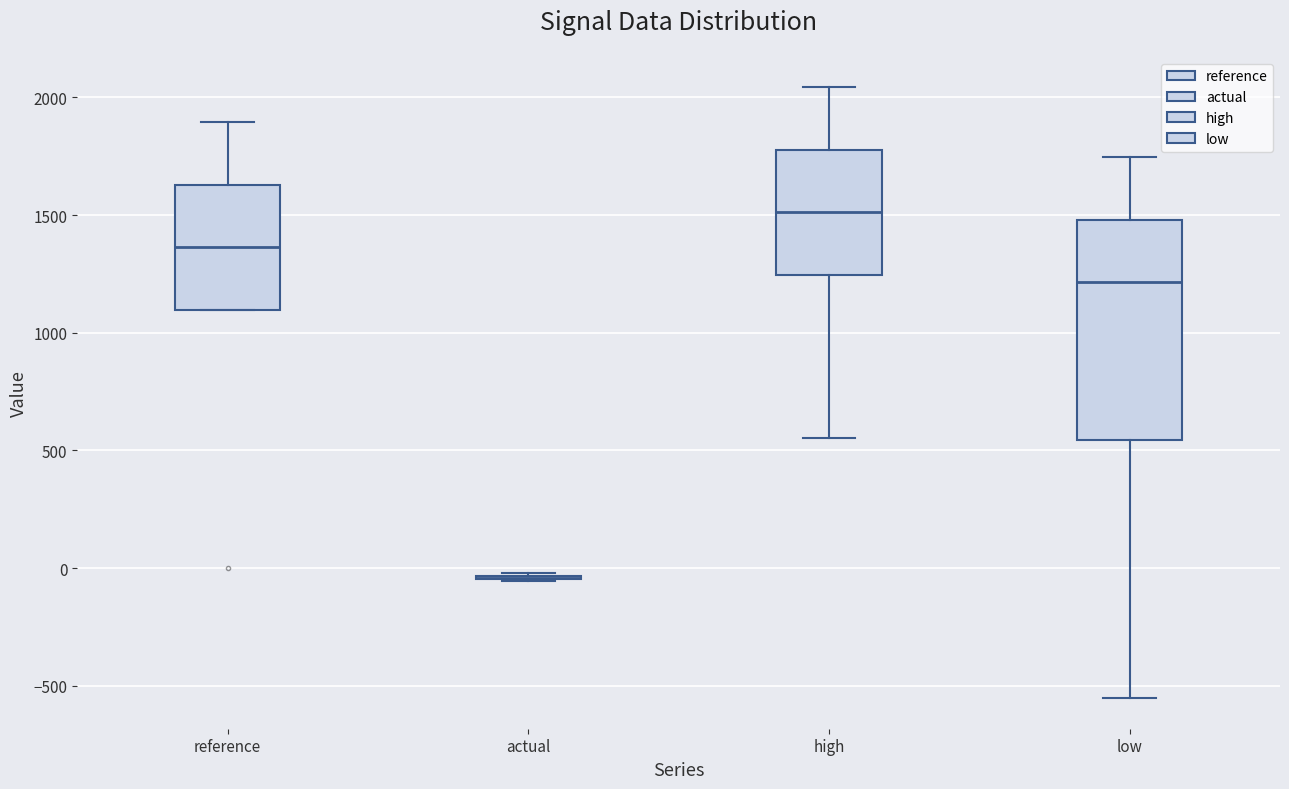

Where does the upper whisker of the box for reference end on the y-axis? The values are not printed on the chart, so give them approximately, as read against the axis.

1900